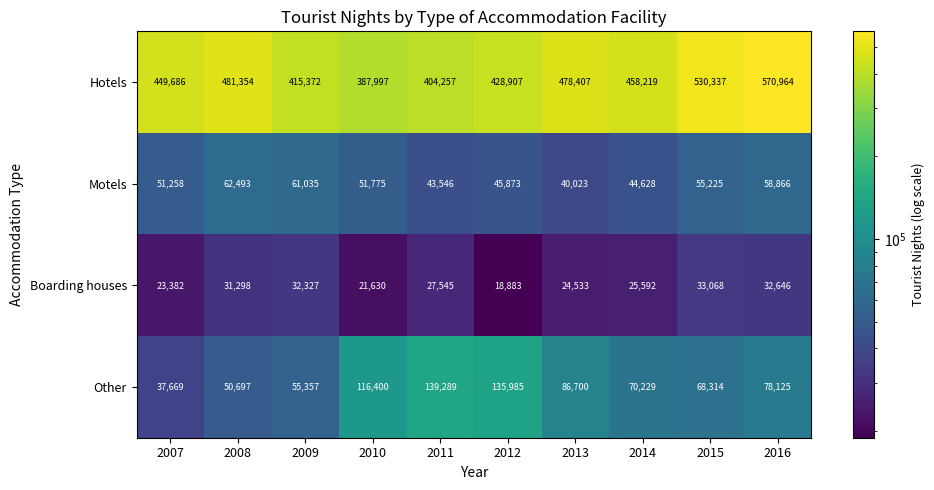

Which label corresponds to the smallest value in the chart?

2012